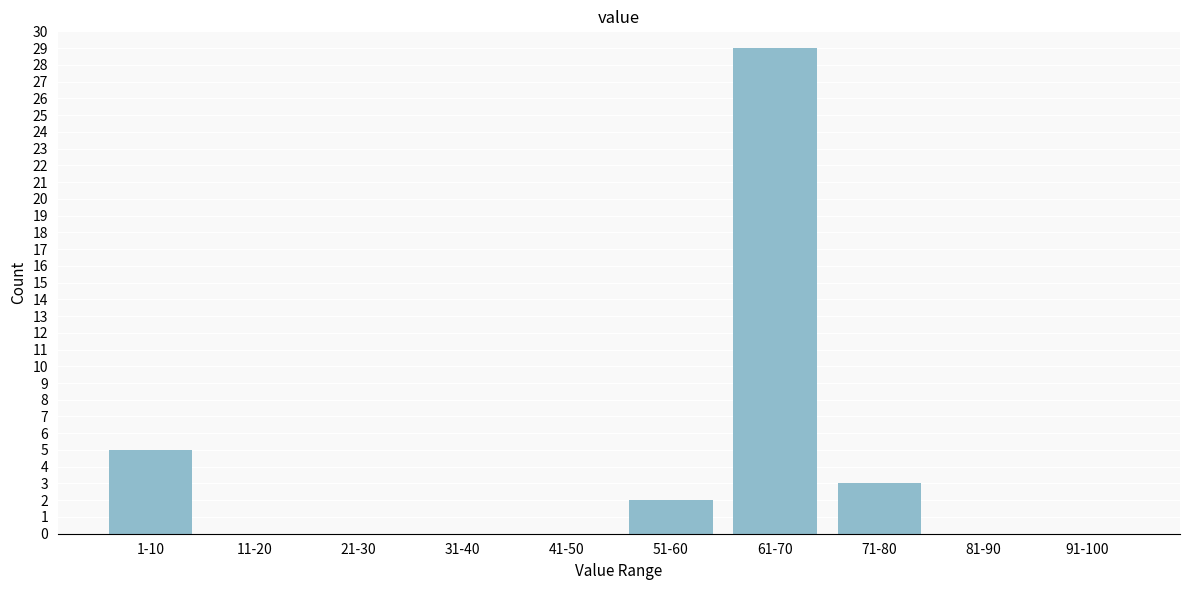

Reading left to right, what are all the values shown in this chart?

1-10=5	11-20=0	21-30=0	31-40=0	41-50=0	51-60=2	61-70=29	71-80=3	81-90=0	91-100=0